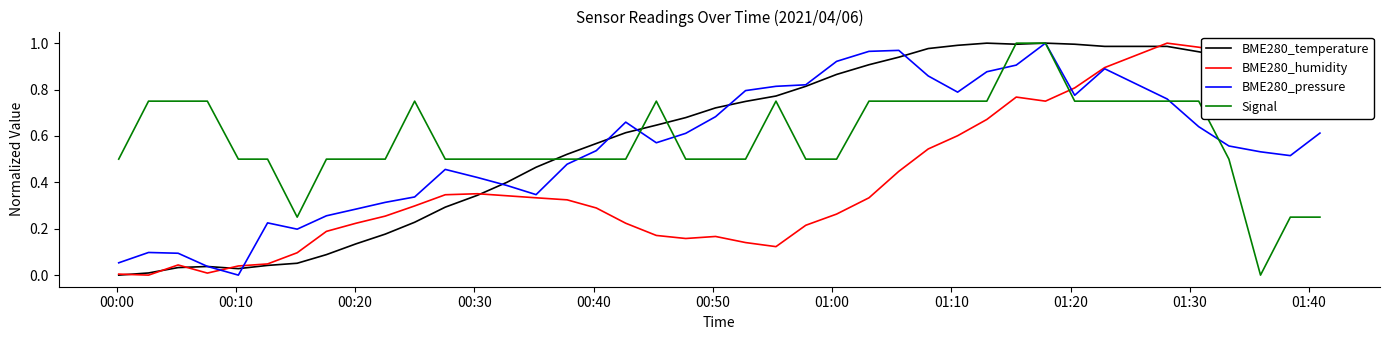

How many intersections are there between Signal and BME280_humidity?

1